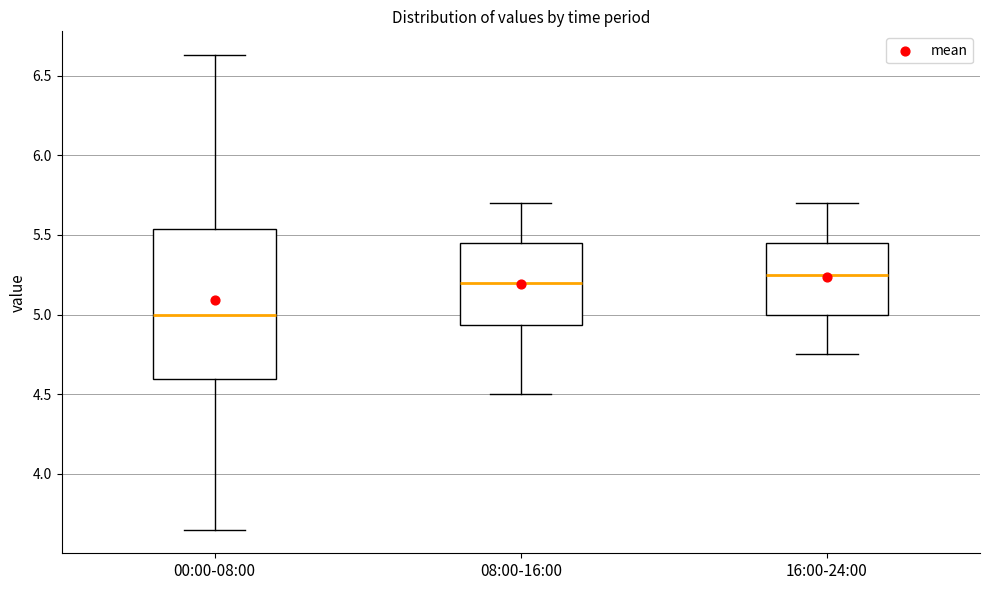

Which box's median line is the lowest?

00:00-08:00